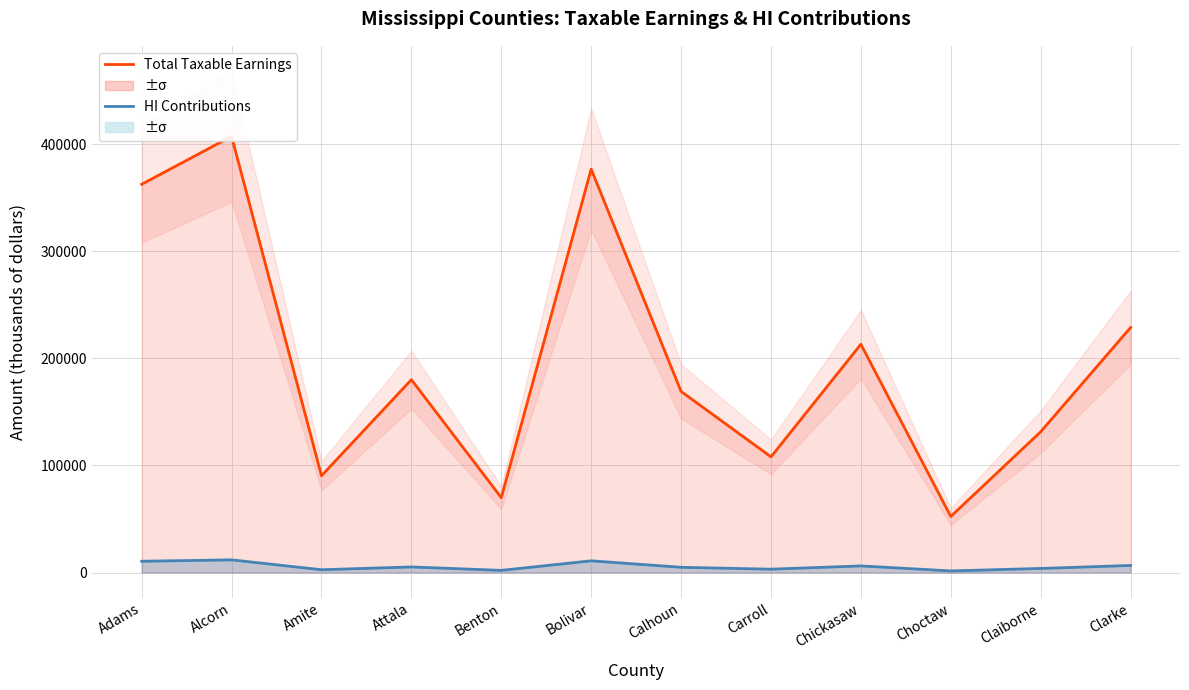

Which series has the largest range (max minus min)?

Total Taxable Earnings